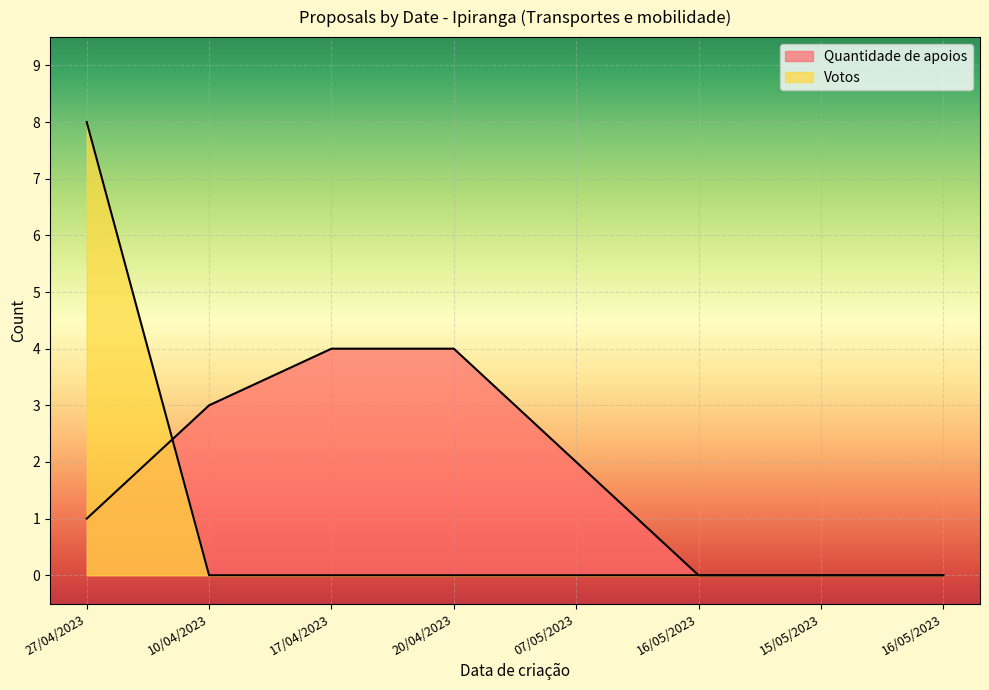

How many lines are shown in the chart?

2